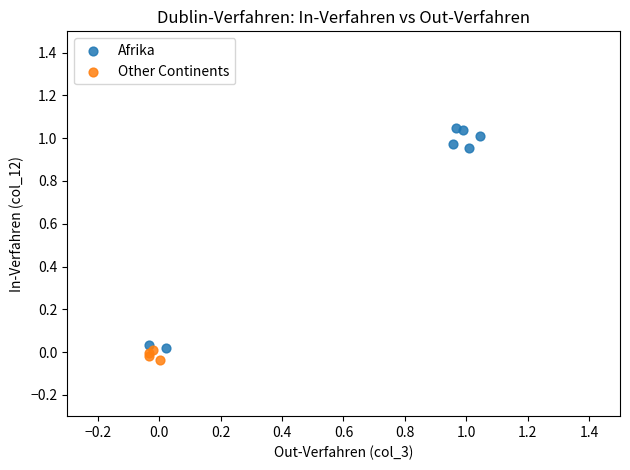

Which series reaches the maximum Y coordinate?

Afrika